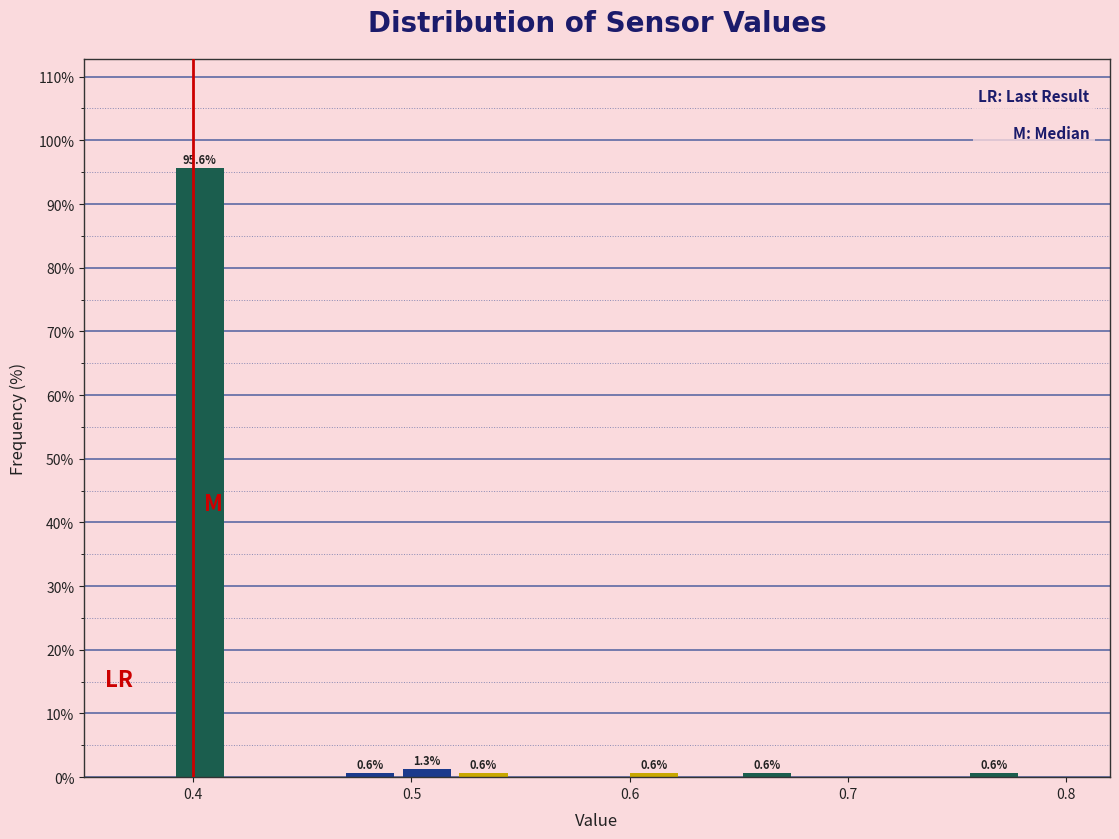

Around what value on the x-axis is the tallest bar? Give the approximate position of its centre, as read against the axis.

0.40